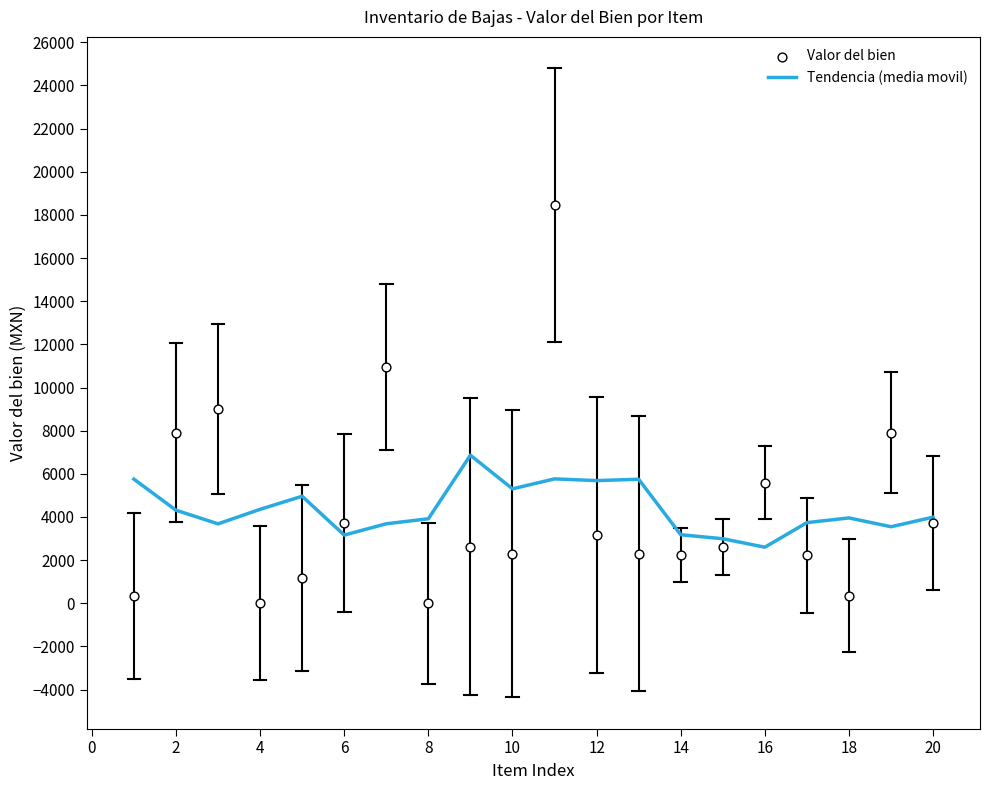

Which series has the widest spread of Y values?

Valor del bien